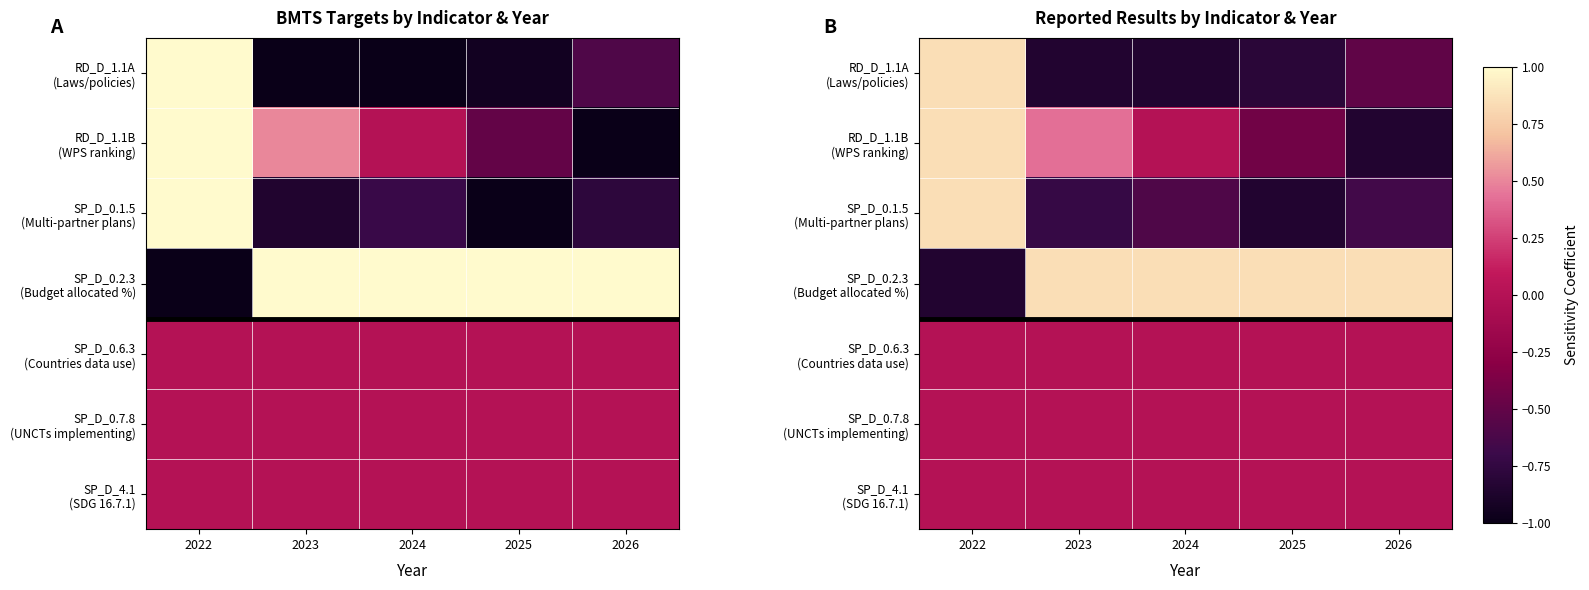

At which label does RD_D_1.1A (Laws/policies) reach its minimum?

2023